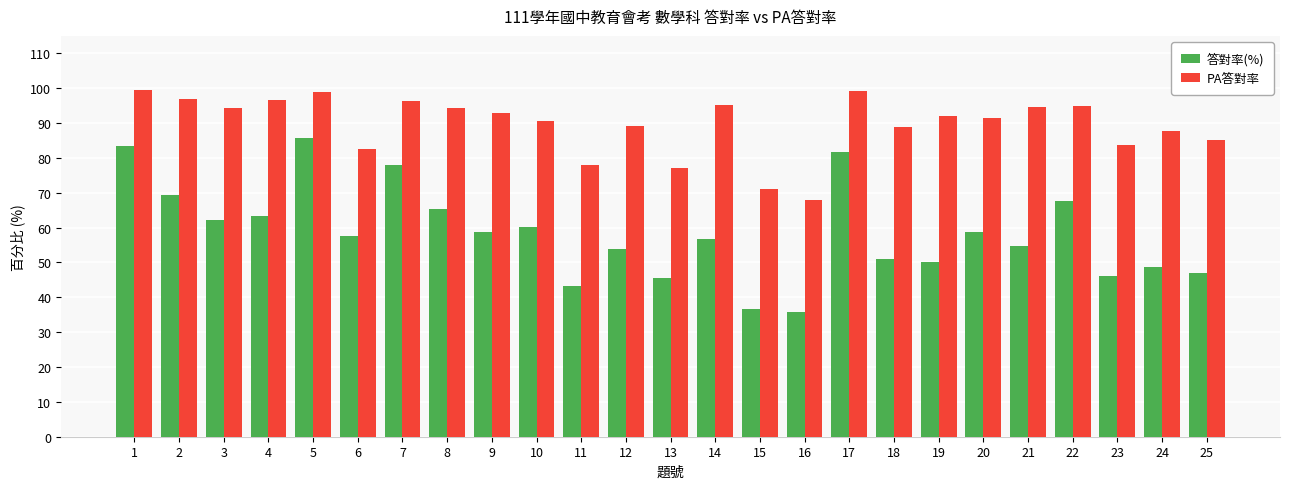

How many bars are there in total?

50